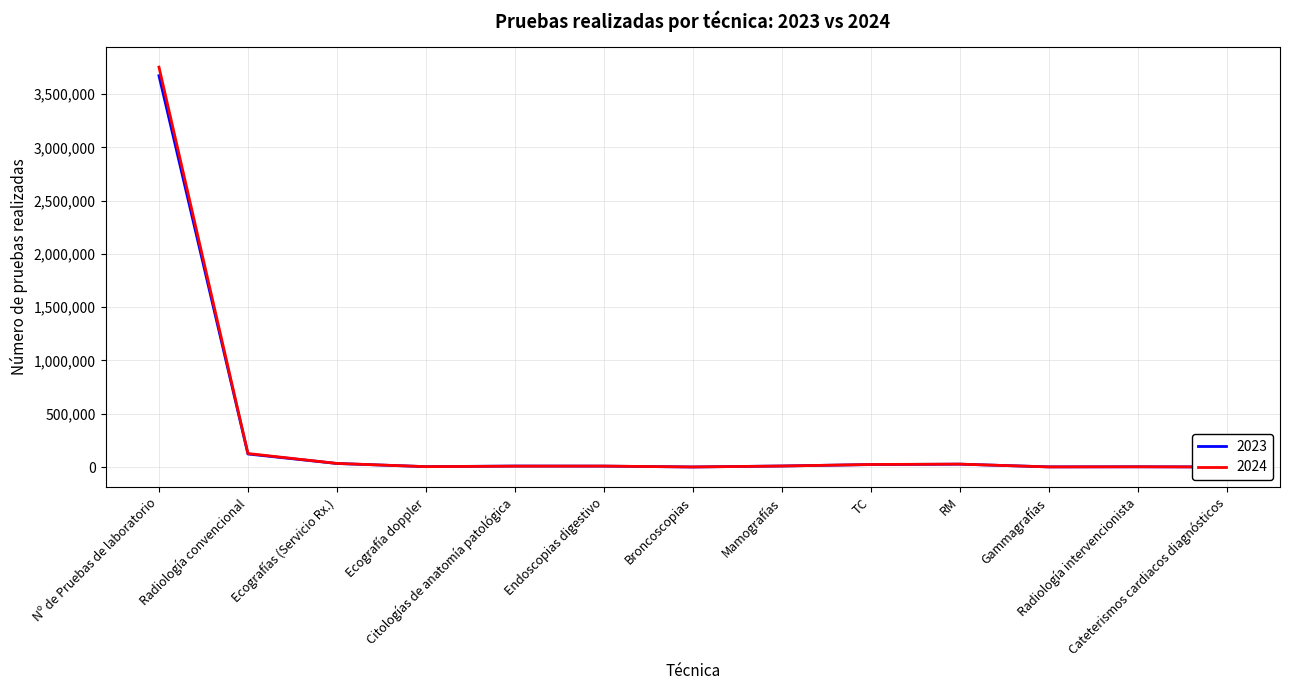

How many lines are shown in the chart?

2